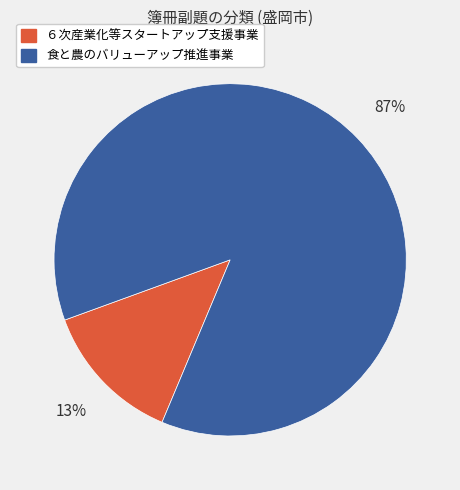

Do ６次産業化等スタートアップ支援事業 and 食と農のバリューアップ推進事業 together represent more than half of the pie?

Yes